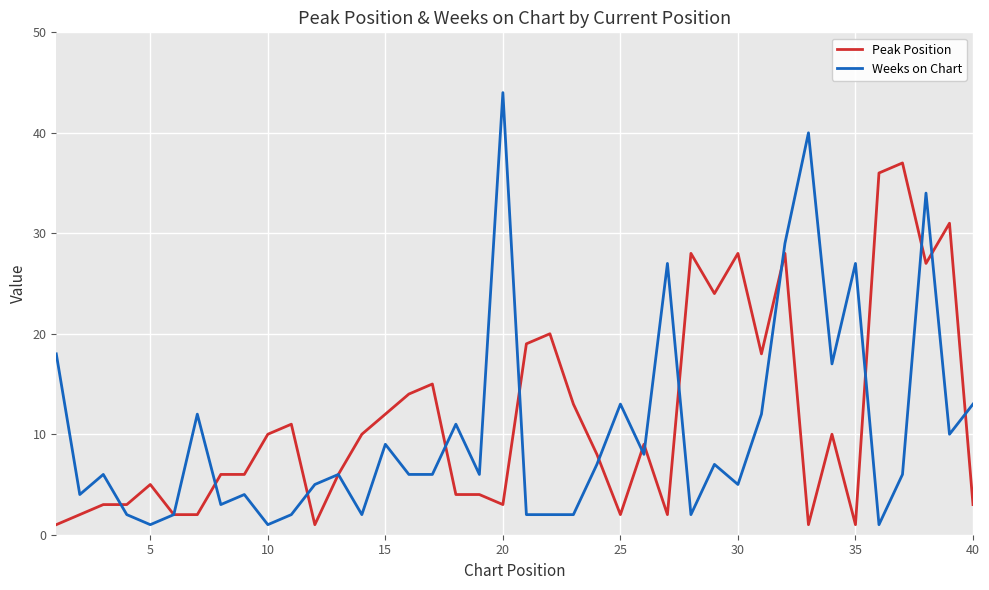

List the series in order of their peak value, lowest first.

Peak Position, Weeks on Chart